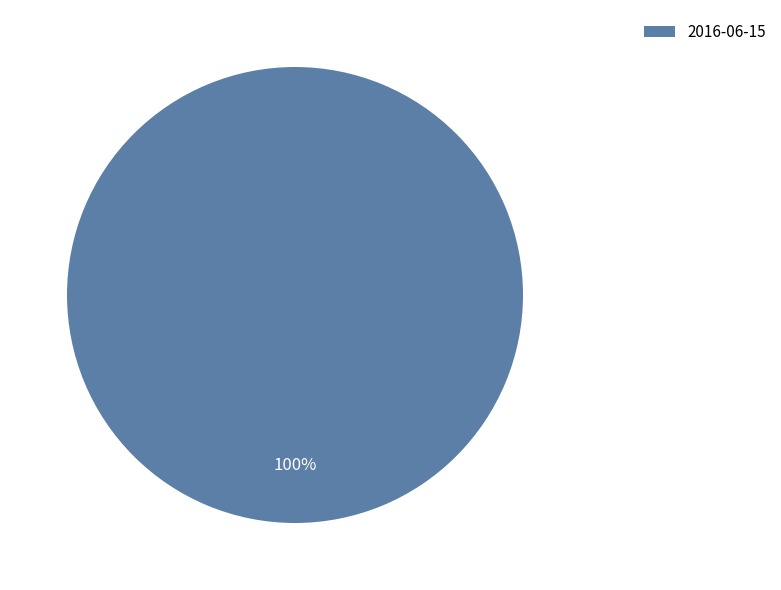

Rank the categories by value from highest to lowest.

2016-06-15